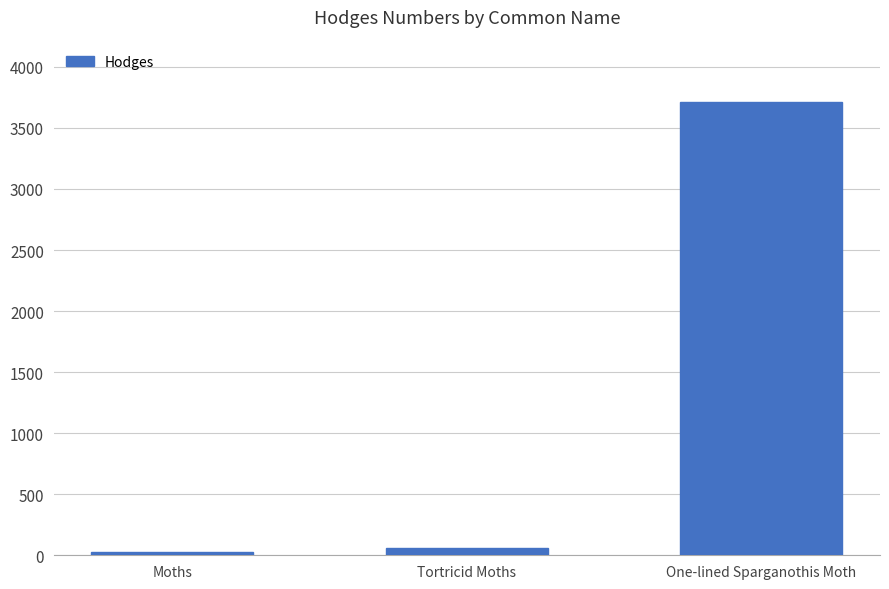

What is the label of the 1st bar from the left?

Moths